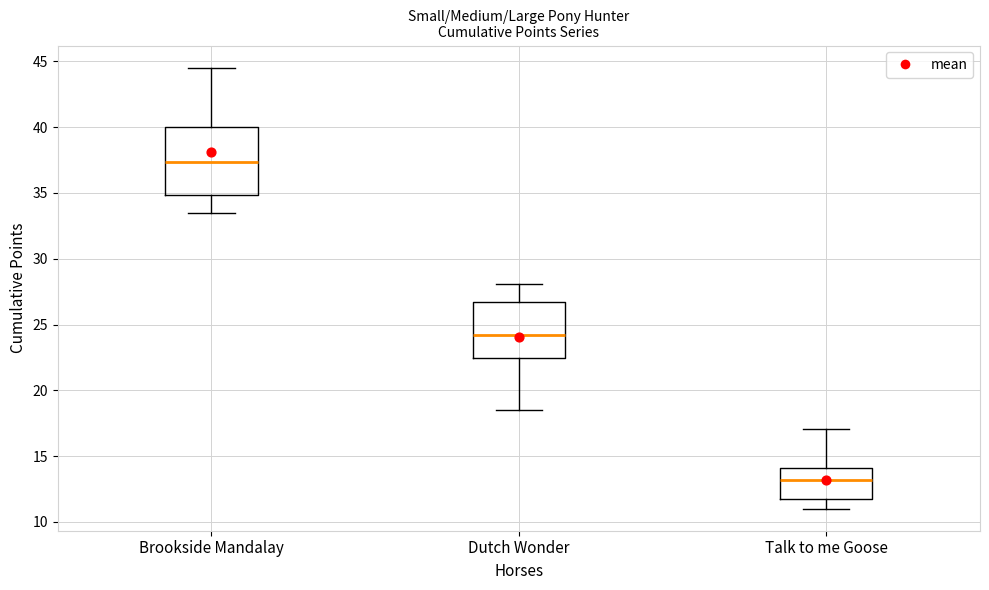

Reading left to right, transcribe this box plot: for each box, give where its median line is, the range the box spans, and where its two whiskers end, as read against the y-axis. The values are not printed on the chart, so give them approximately, as read against the axis.

Brookside Mandalay: median 37.5, box 35.0 to 40.0, whiskers 33.5 to 44.5
Dutch Wonder: median 24.0, box 22.5 to 26.5, whiskers 18.5 to 28.0
Talk to me Goose: median 13.0, box 11.5 to 14.0, whiskers 11.0 to 17.0